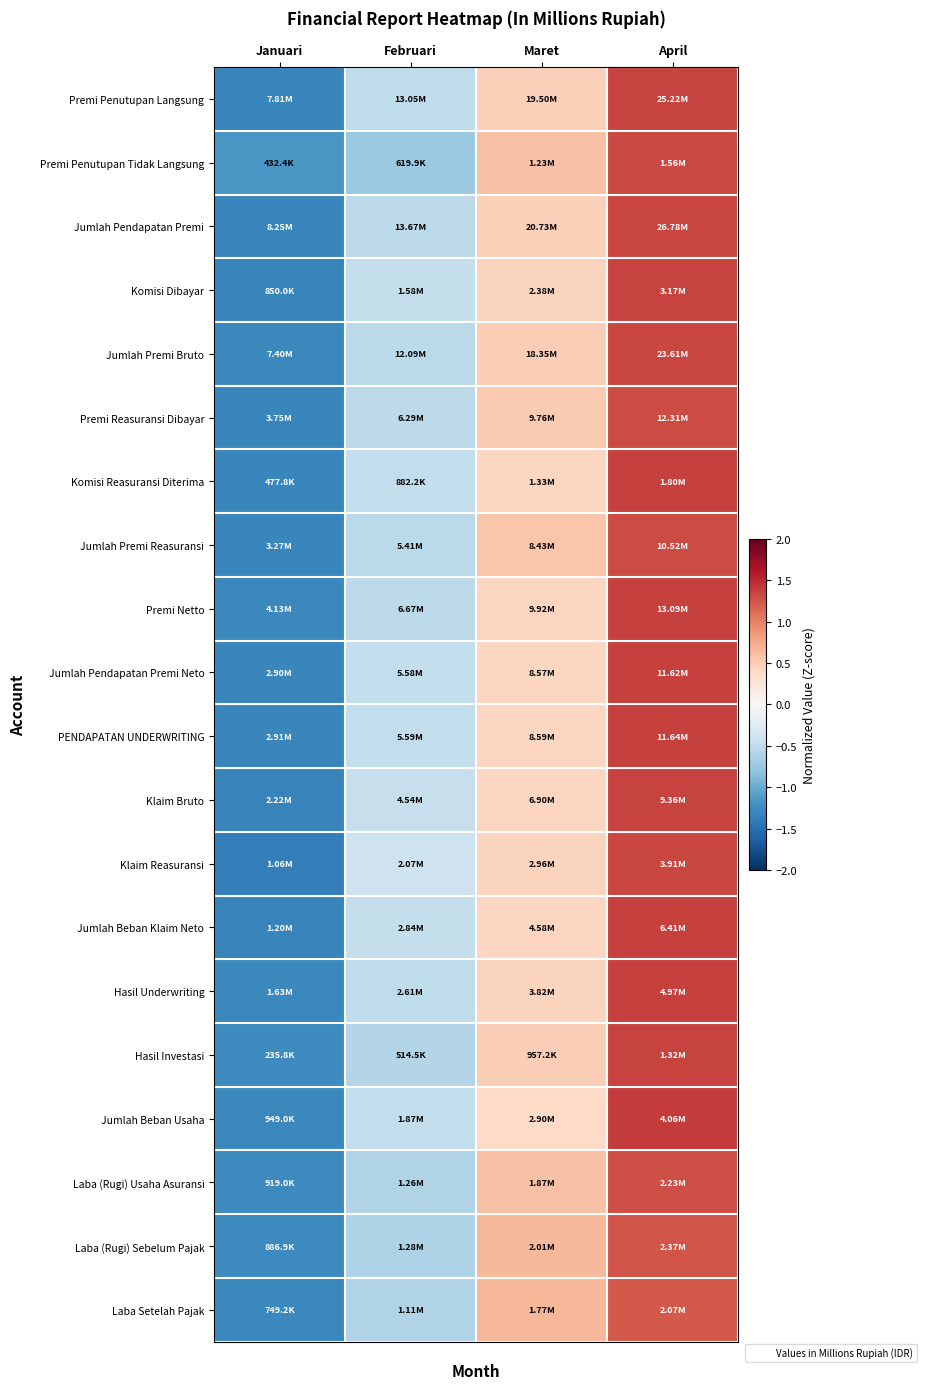

Rank the series by their maximum value, from highest to lowest.

Jumlah Beban Usaha, Premi Netto, Komisi Reasuransi Diterima, Jumlah Beban Klaim Neto, PENDAPATAN UNDERWRITING, Jumlah Pendapatan Premi Neto, Hasil Underwriting, Klaim Bruto, Hasil Investasi, Komisi Dibayar, Premi Penutupan Langsung, Jumlah Pendapatan Premi, Jumlah Premi Bruto, Klaim Reasuransi, Premi Penutupan Tidak Langsung, Premi Reasuransi Dibayar, Jumlah Premi Reasuransi, Laba (Rugi) Usaha Asuransi, Laba (Rugi) Sebelum Pajak, Laba Setelah Pajak